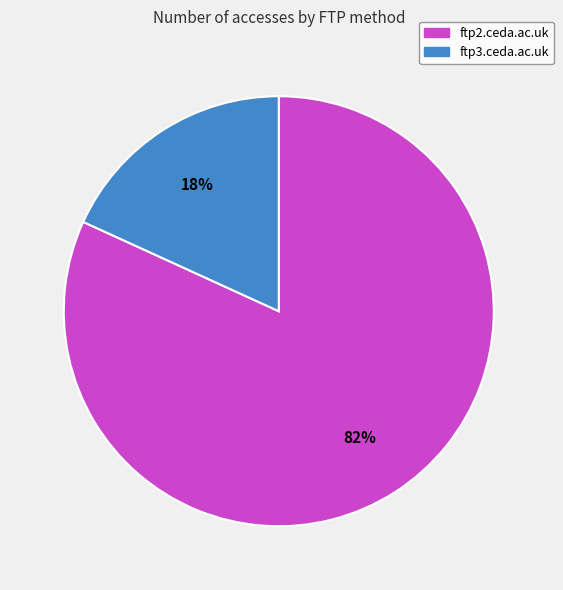

Which has a higher value, ftp2.ceda.ac.uk or ftp3.ceda.ac.uk?

ftp2.ceda.ac.uk